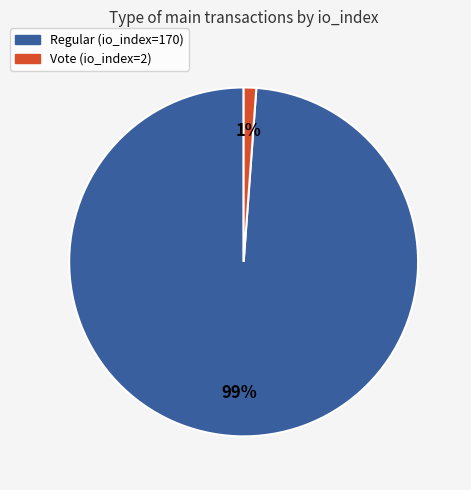

Between Vote (io_index=2) and Regular (io_index=170), which is larger?

Regular (io_index=170)